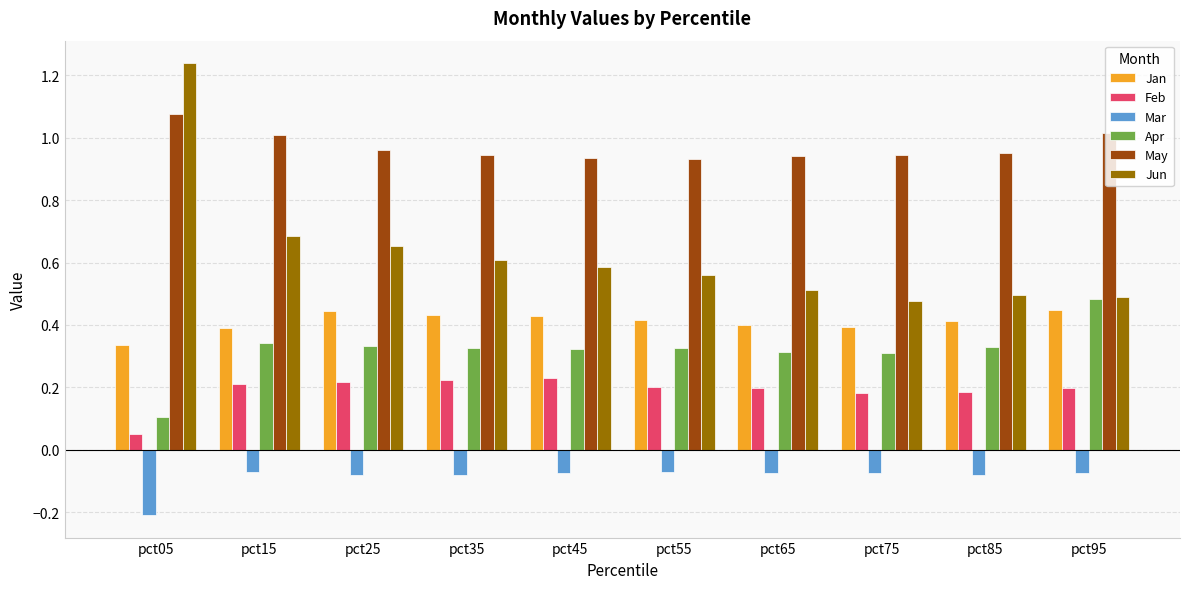

At pct65, list the series in order from largest to smallest.

May, Jun, Jan, Apr, Feb, Mar